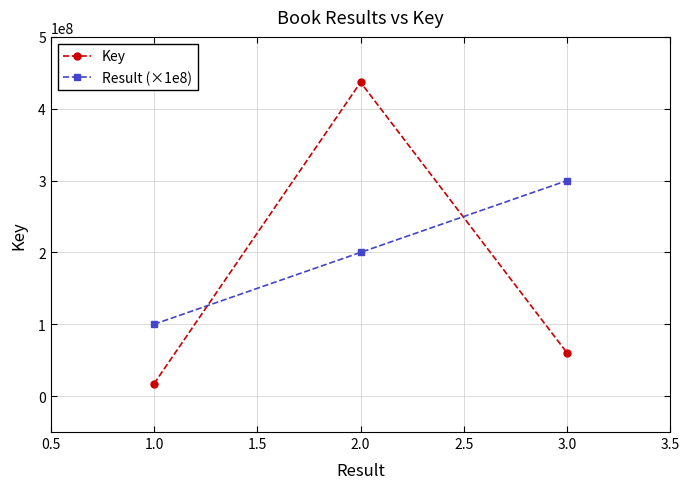

Rank the series by their maximum value, from highest to lowest.

Key, Result (×1e8)